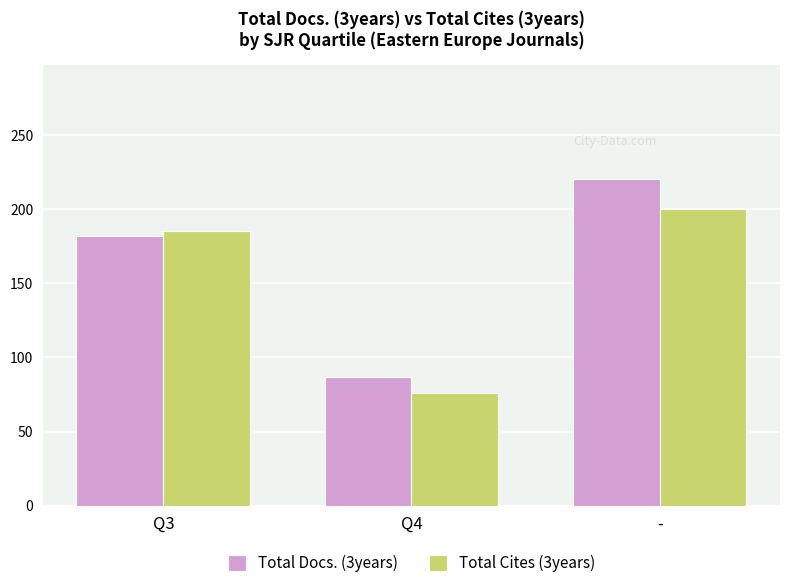

What is the greatest value displayed?

220